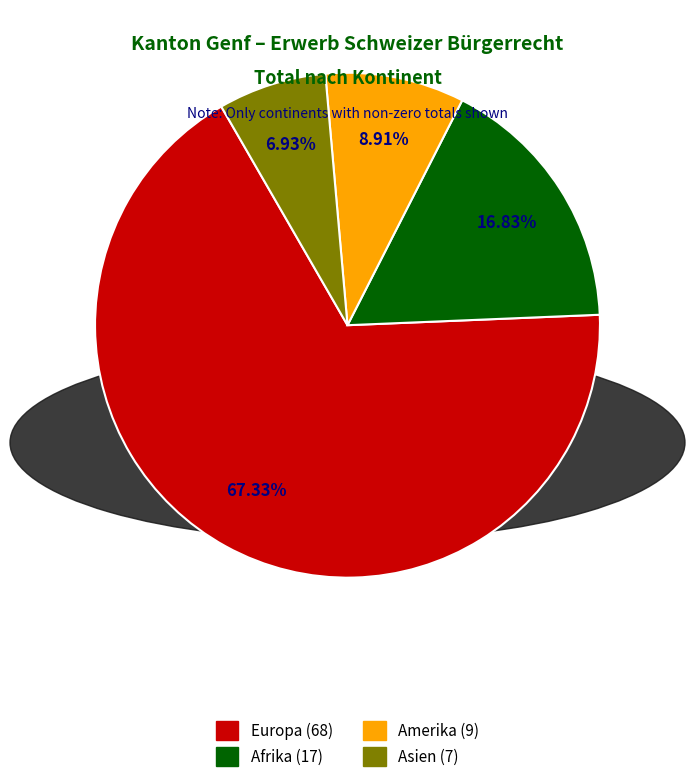

Does any single category account for the majority?

Yes